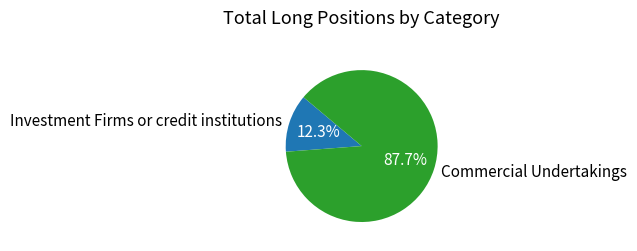

Rank the categories by value from lowest to highest.

Investment Firms or credit institutions, Commercial Undertakings